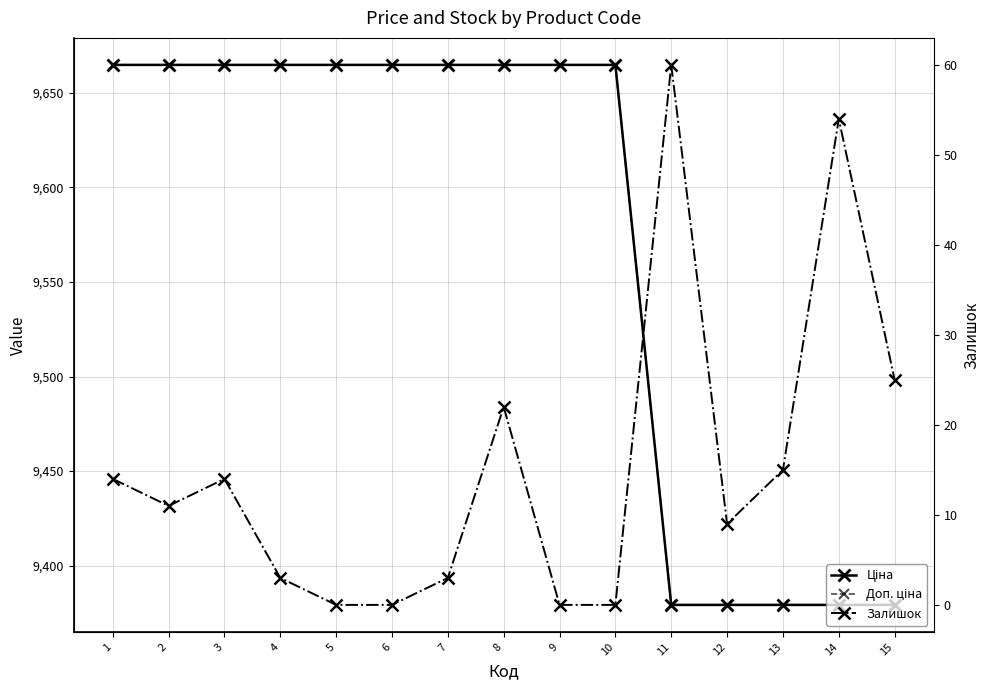

How many values in Залишок are above zero?

11